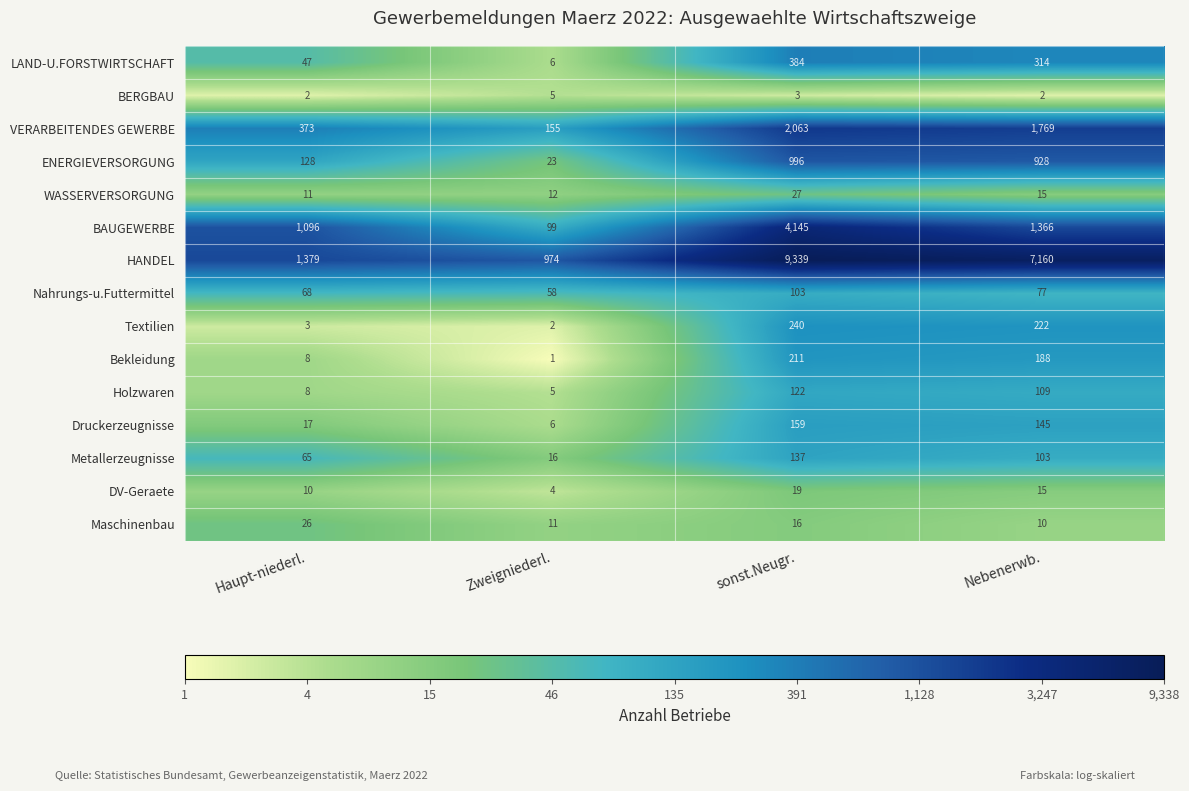

Which series changed the most between Haupt-niederl. and sonst.Neugr.?

HANDEL